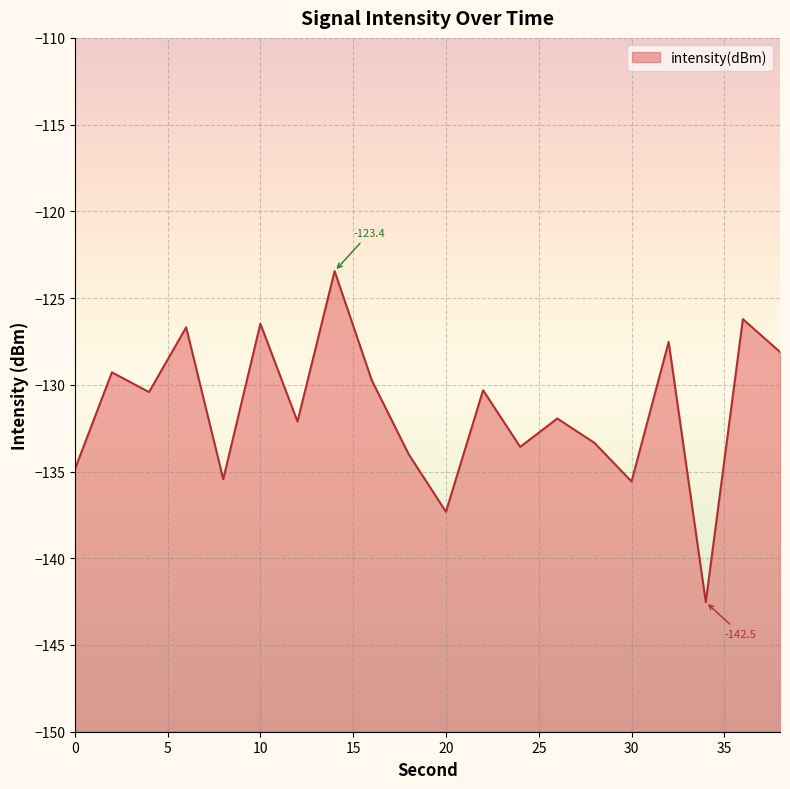

Reading left to right, transcribe all the data shown in this chart.

0=-134.9	2=-129.3	4=-130.4	6=-126.7	8=-135.4	10=-126.5	12=-132.1	14=-123.4	16=-129.7	18=-134.0	20=-137.3	22=-130.3	24=-133.6	26=-131.9	28=-133.3	30=-135.6	32=-127.5	34=-142.5	36=-126.2	38=-128.1